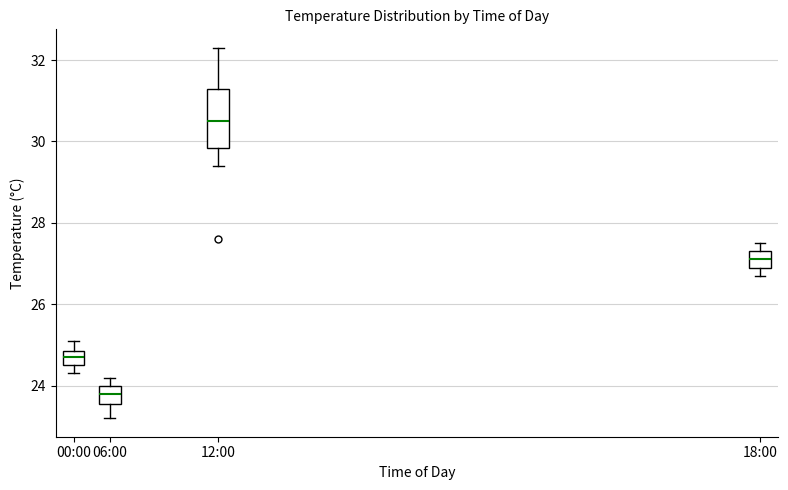

Which box is the tallest, from its lower edge to its upper edge?

12:00